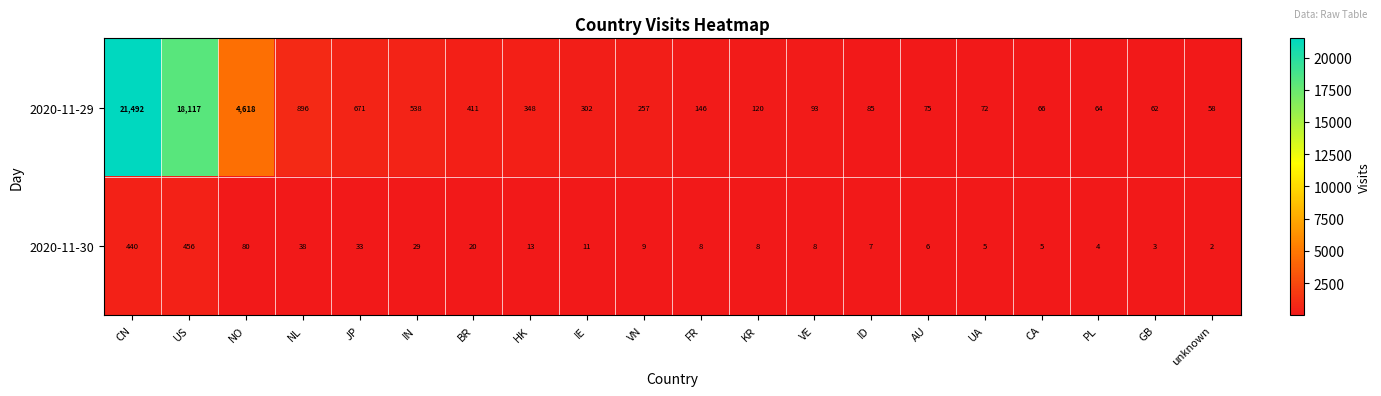

How many data points in 2020-11-30 are less than 9?

10